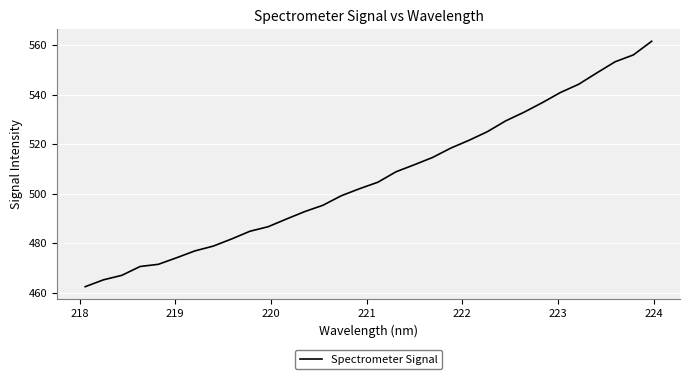

What is the difference between the maximum and minimum values?

99.2